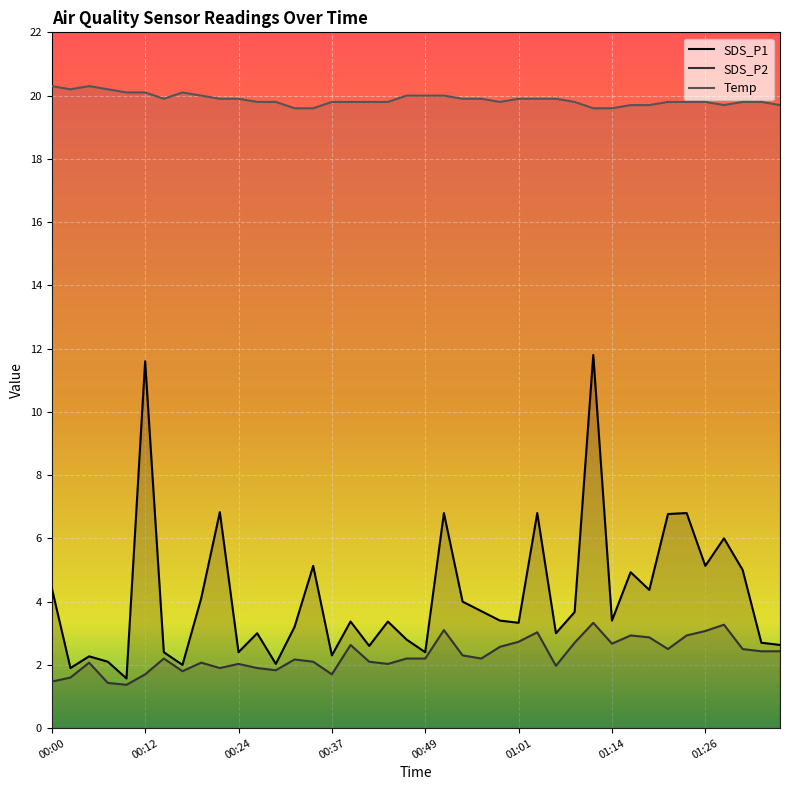

Rank the series by their maximum value, from lowest to highest.

SDS_P2, SDS_P1, Temp